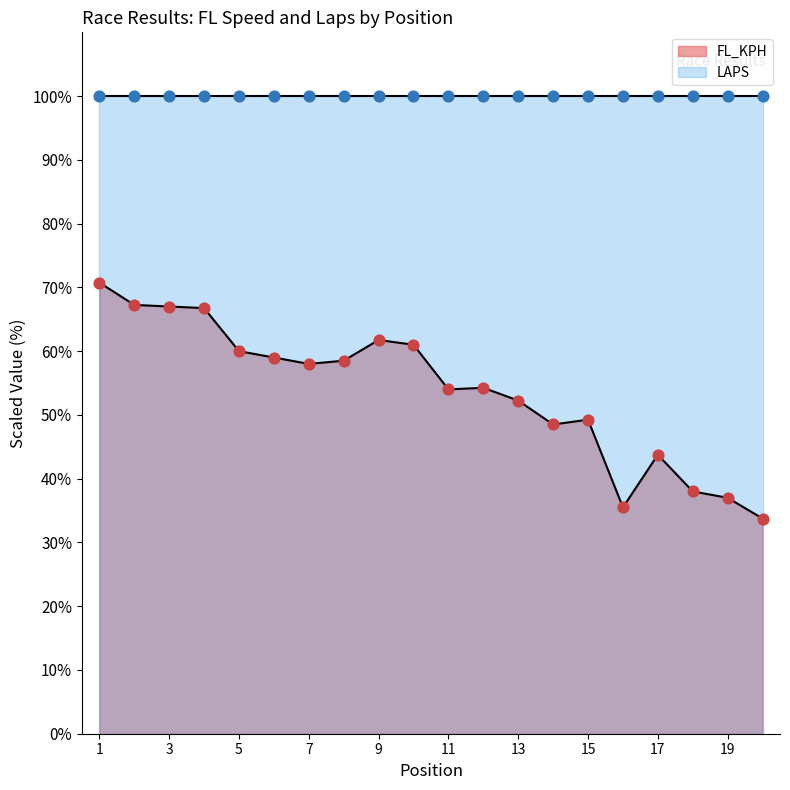

Which has a higher value, 14 or 13?

13